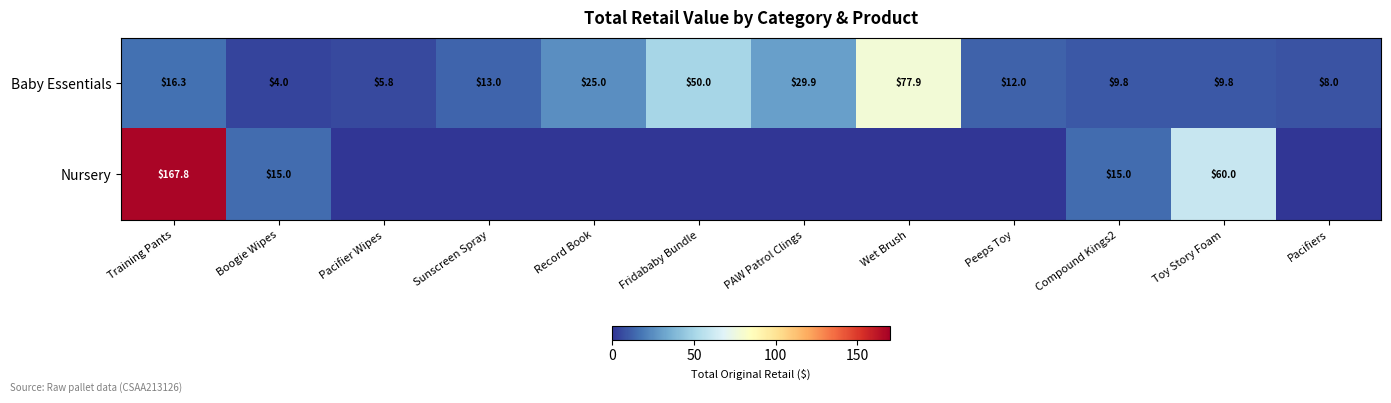

Is the value of Nursery at Training Pants greater than the value of Baby Essentials at Peeps Toy?

Yes